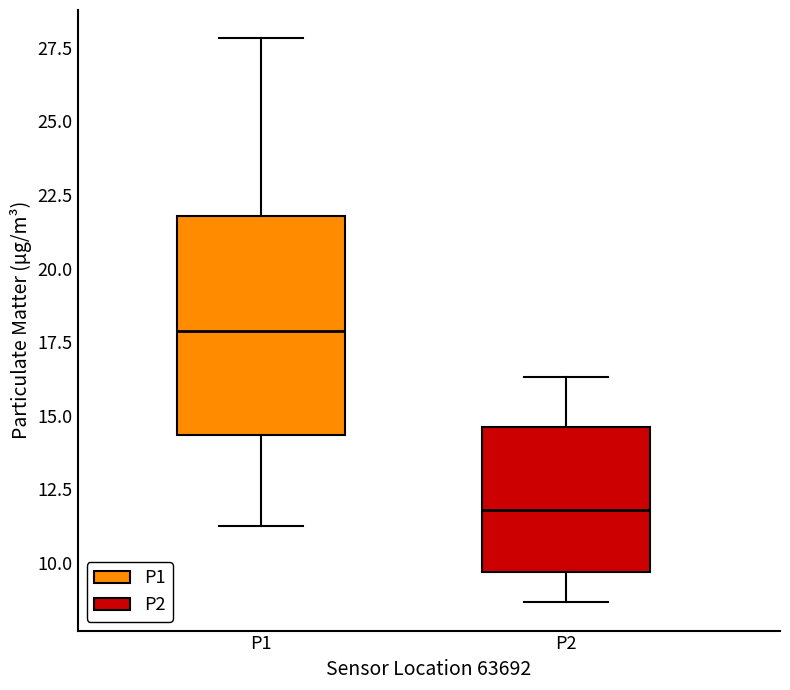

Reading left to right, transcribe this box plot: for each box, give where its median line is, the range the box spans, and where its two whiskers end, as read against the y-axis. The values are not printed on the chart, so give them approximately, as read against the axis.

P1: median 18.0, box 14.5 to 22.0, whiskers 11.5 to 28.0
P2: median 12.0, box 9.5 to 14.5, whiskers 8.5 to 16.5